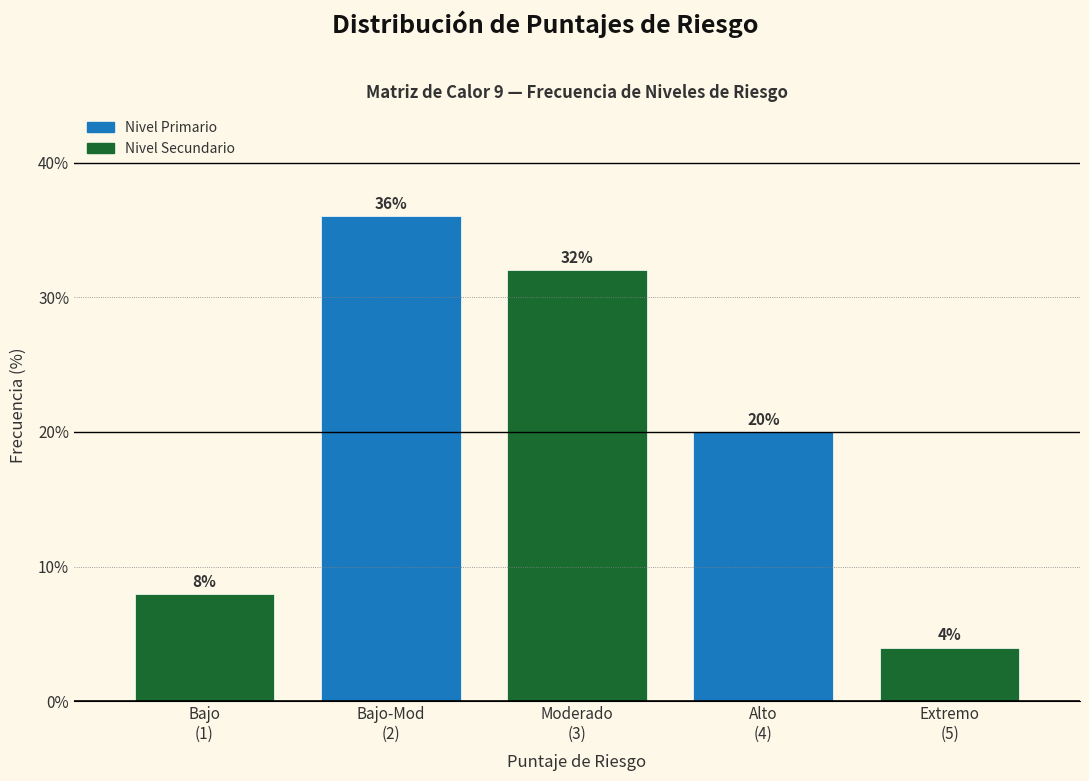

Reading right to left, extract all data points from this chart.

4	20	32	36	8